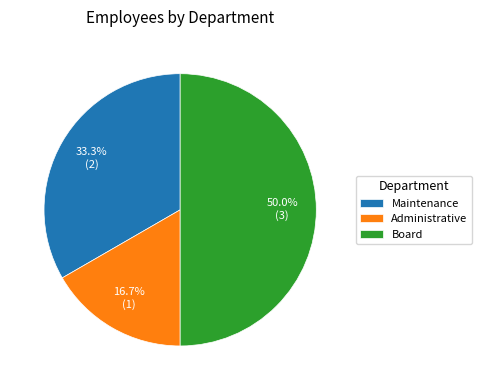

Which slice is the smallest?

Administrative